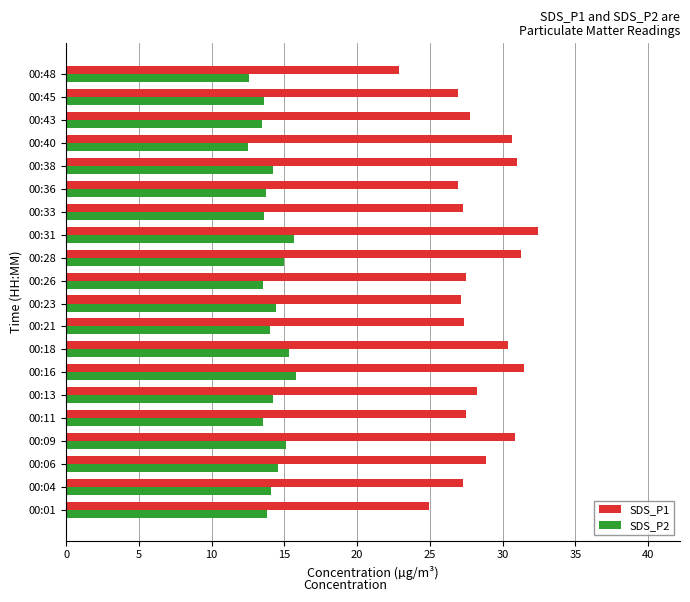

True or false: SDS_P1 has a value of 42.4 at 00:40.

False